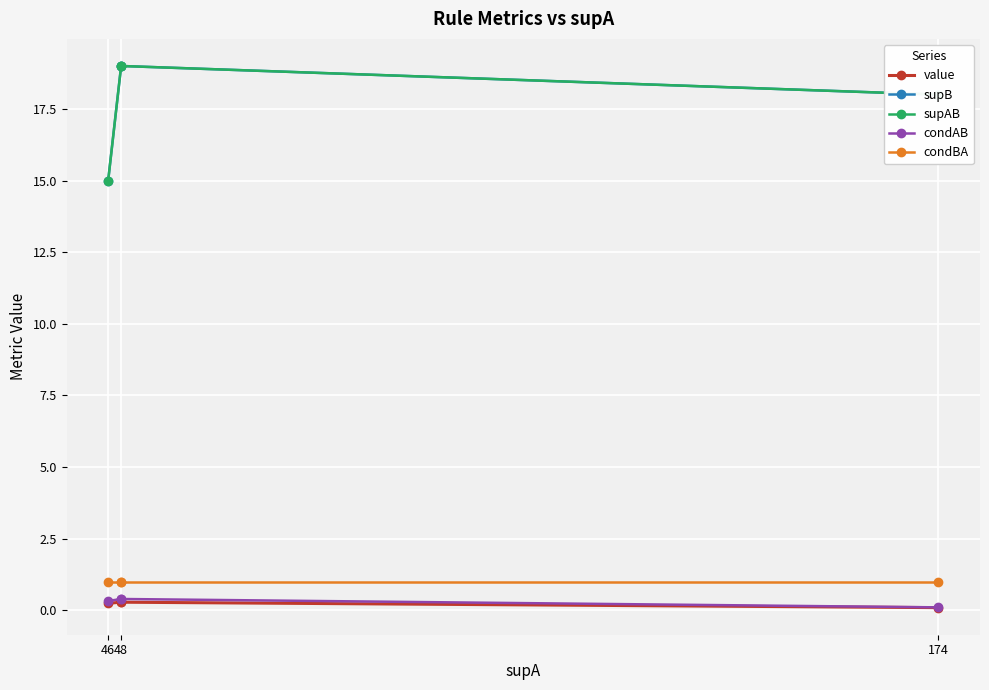

At which category is the sum across all series the highest?

48